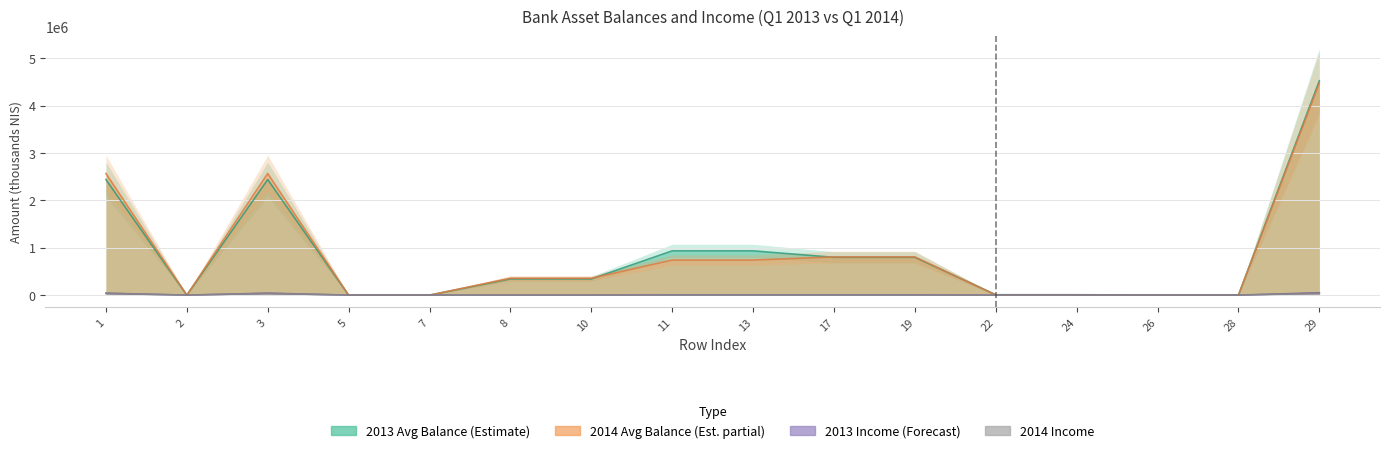

Which has a higher value, 26 or 11?

11